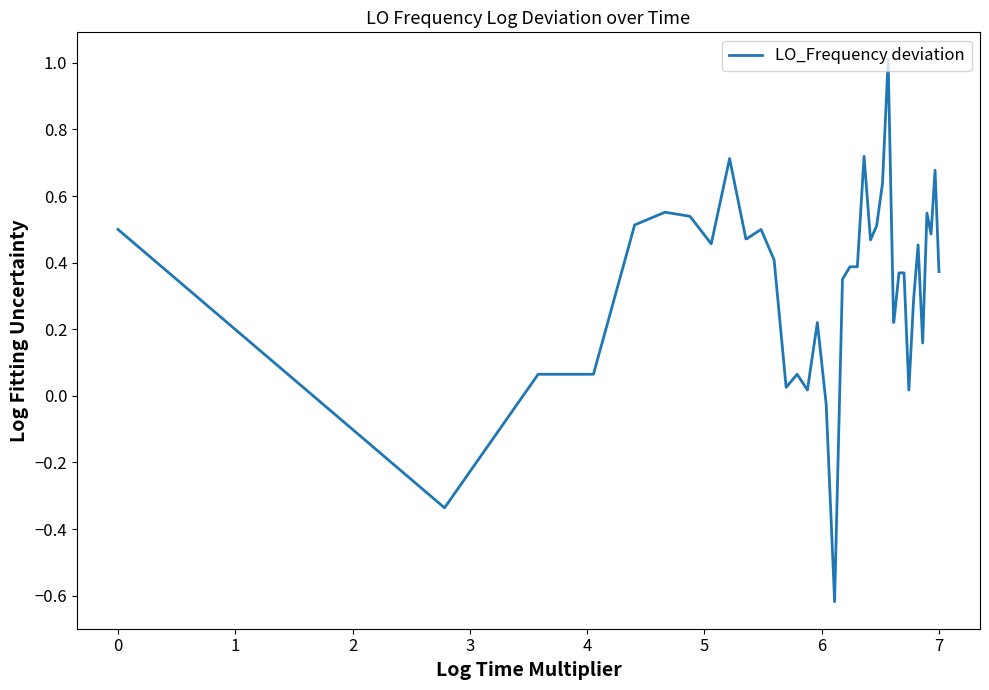

What is the maximum value shown in the chart?

1.0